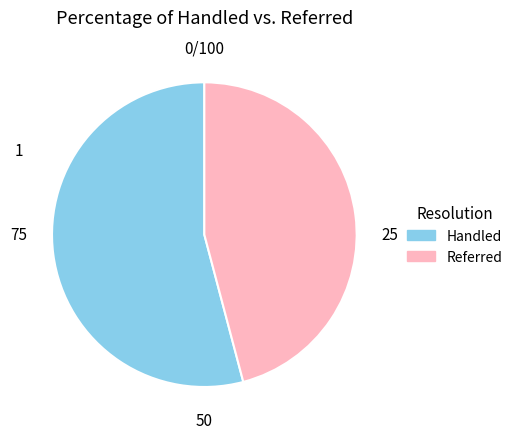

Does Referred represent more than half of the total?

No